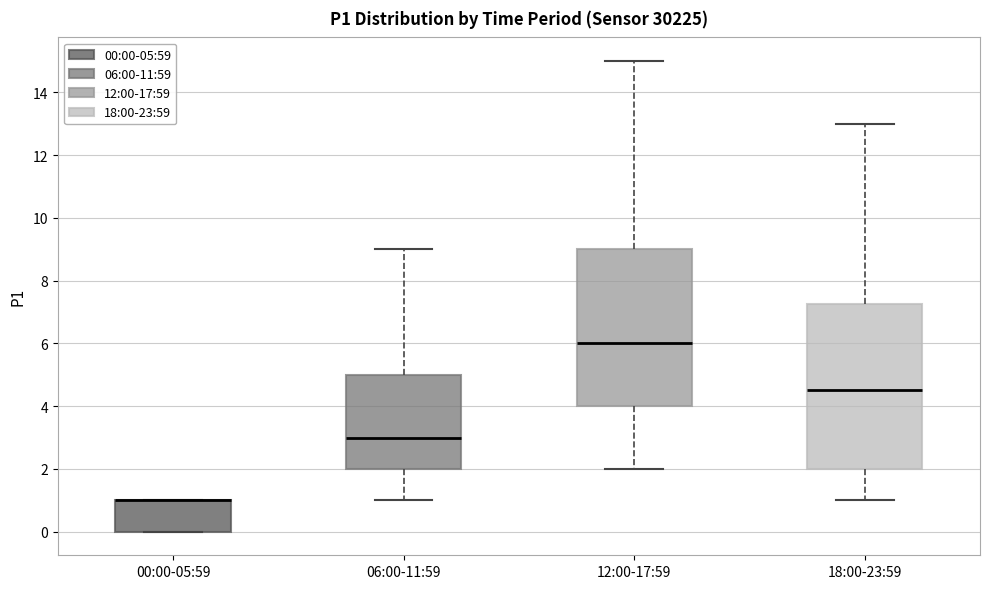

Reading left to right, transcribe this box plot: for each box, give where its median line is, the range the box spans, and where its two whiskers end, as read against the y-axis. The values are not printed on the chart, so give them approximately, as read against the axis.

00:00-05:59: median 1.0 (drawn on the box's upper edge), box 0.0 to 1.0, whiskers 0.0 to 1.0
06:00-11:59: median 3.0, box 2.0 to 5.0, whiskers 1.0 to 9.0
12:00-17:59: median 6.0, box 4.0 to 9.0, whiskers 2.0 to 15.0
18:00-23:59: median 4.6, box 2.0 to 7.2, whiskers 1.0 to 13.0